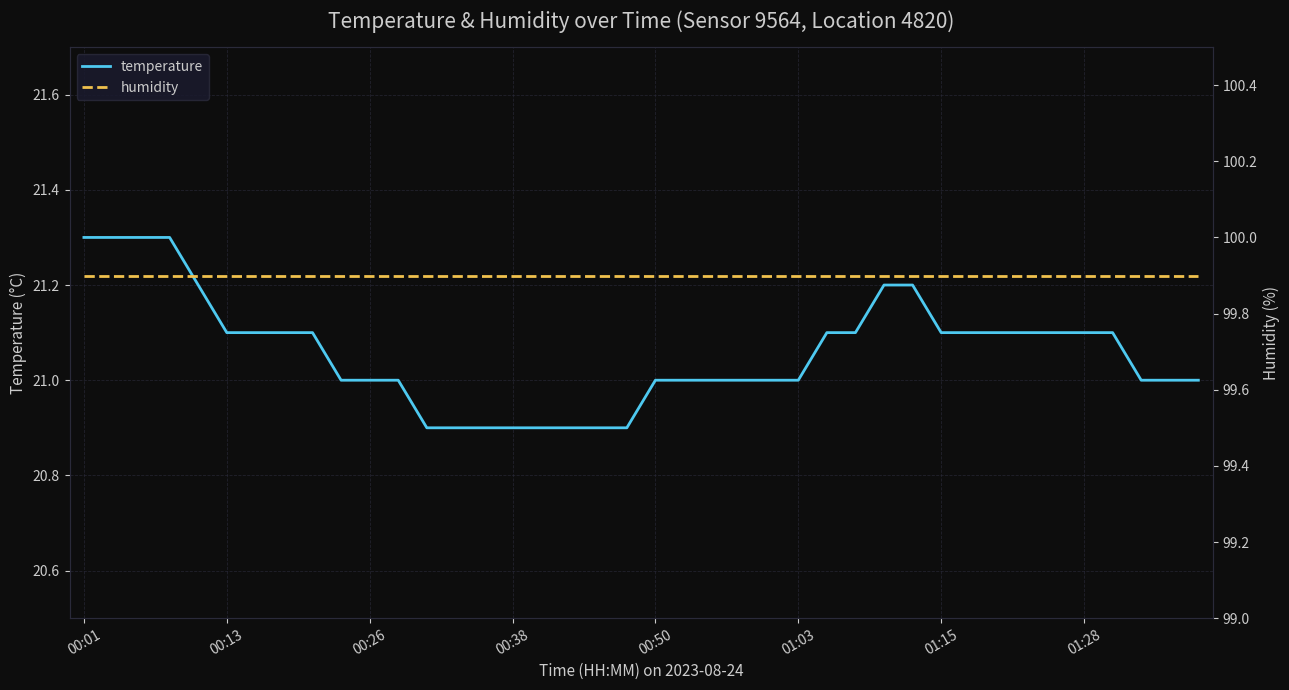

How many lines are shown in the chart?

2